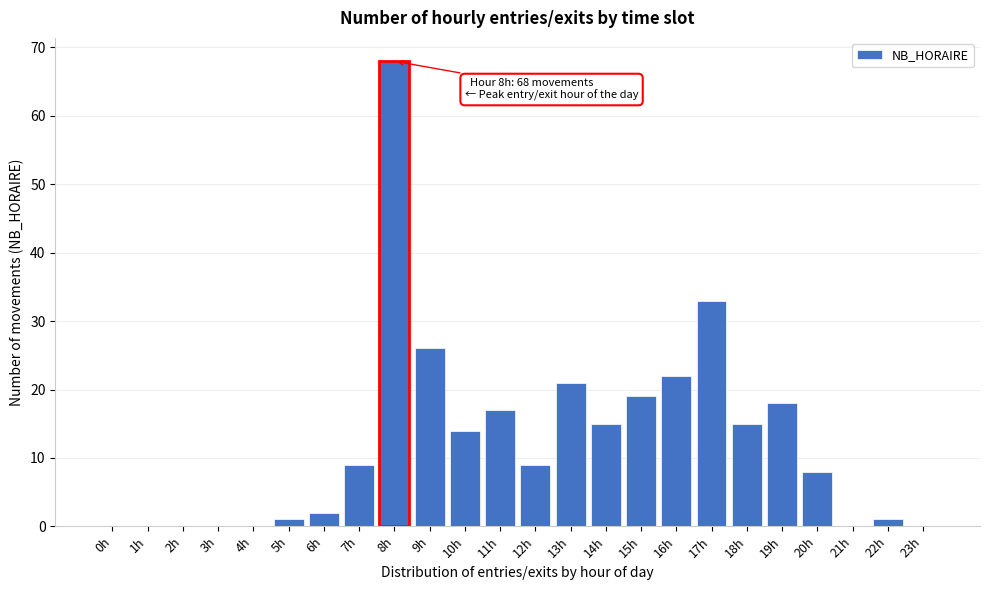

Reading left to right, what are all the values shown in this chart?

0h=0	1h=0	2h=0	3h=0	4h=0	5h=1	6h=2	7h=9	8h=68	9h=26	10h=14	11h=17	12h=9	13h=21	14h=15	15h=19	16h=22	17h=33	18h=15	19h=18	20h=8	21h=0	22h=1	23h=0